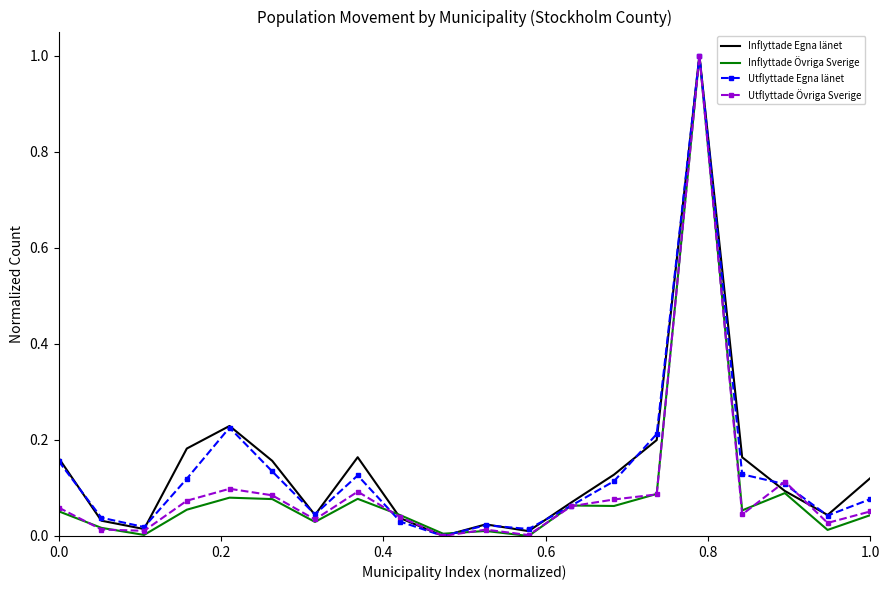

What is the highest value of the Utflyttade Egna länet series?

1.0